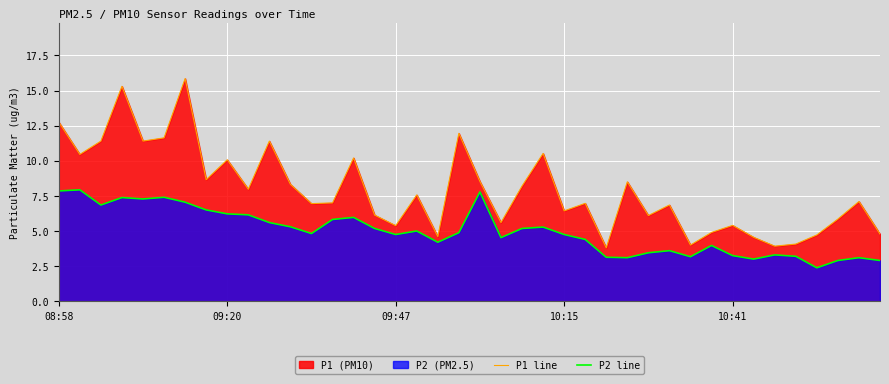

Where does the P2 line series first go above 4?

08:58